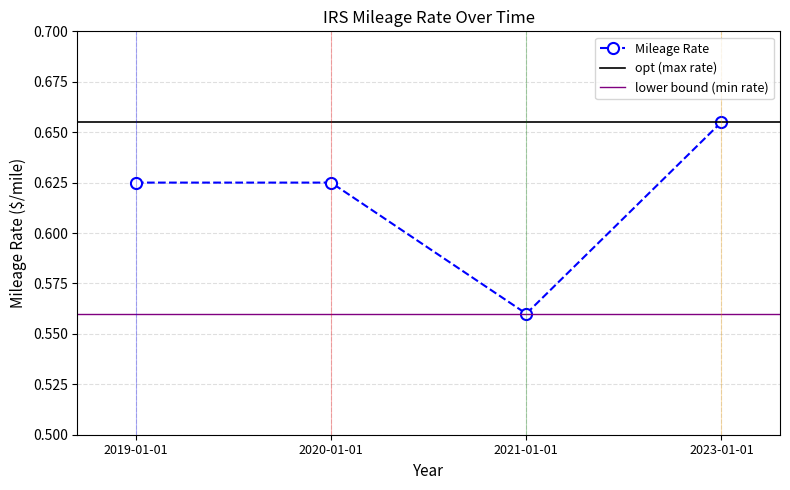

Which has a higher value, 2023-01-01 or 2020-01-01?

2023-01-01